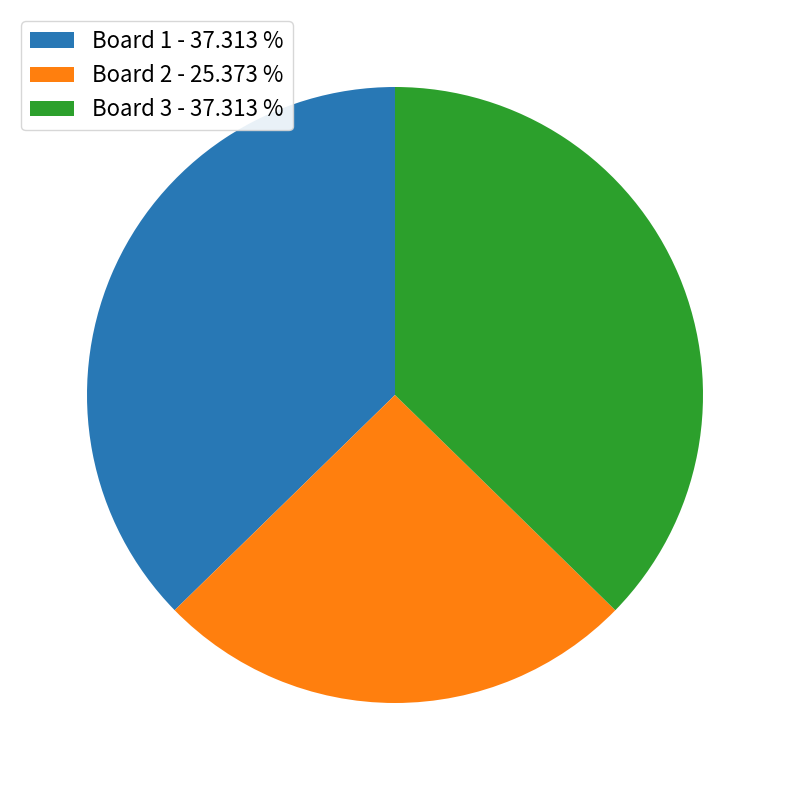

Which slice is the smallest?

Board 2 - 25.373 %